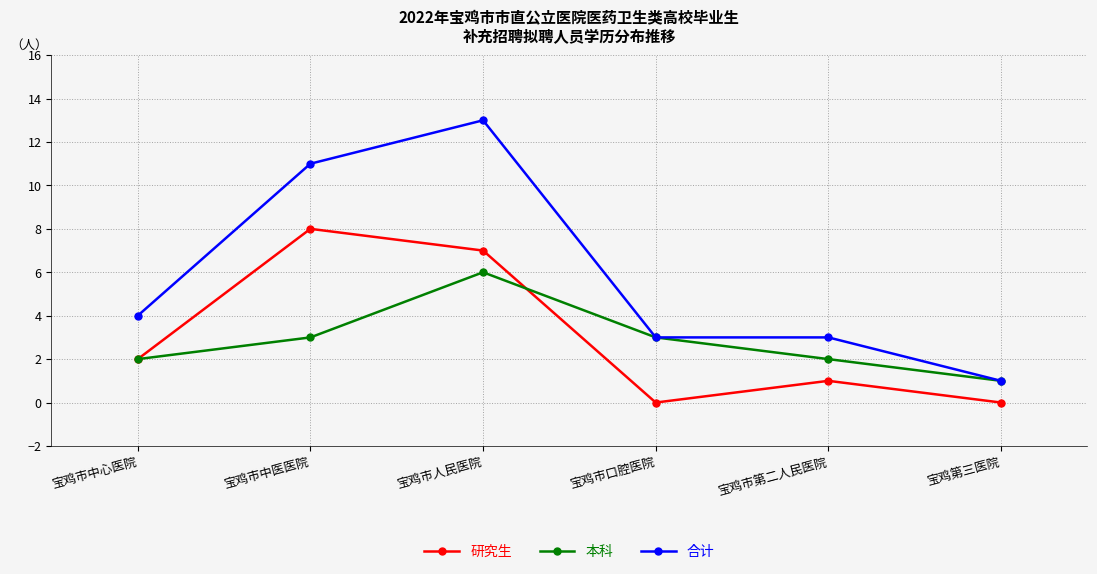

Reading left to right, what are all the values shown in this chart?

研究生: 2	8	7	0	1	0
本科: 2	3	6	3	2	1
合计: 4	11	13	3	3	1